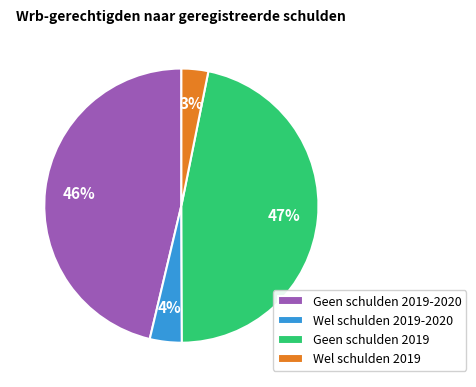

Combined, do Wel schulden 2019-2020 and Wel schulden 2019 account for over 50%?

No